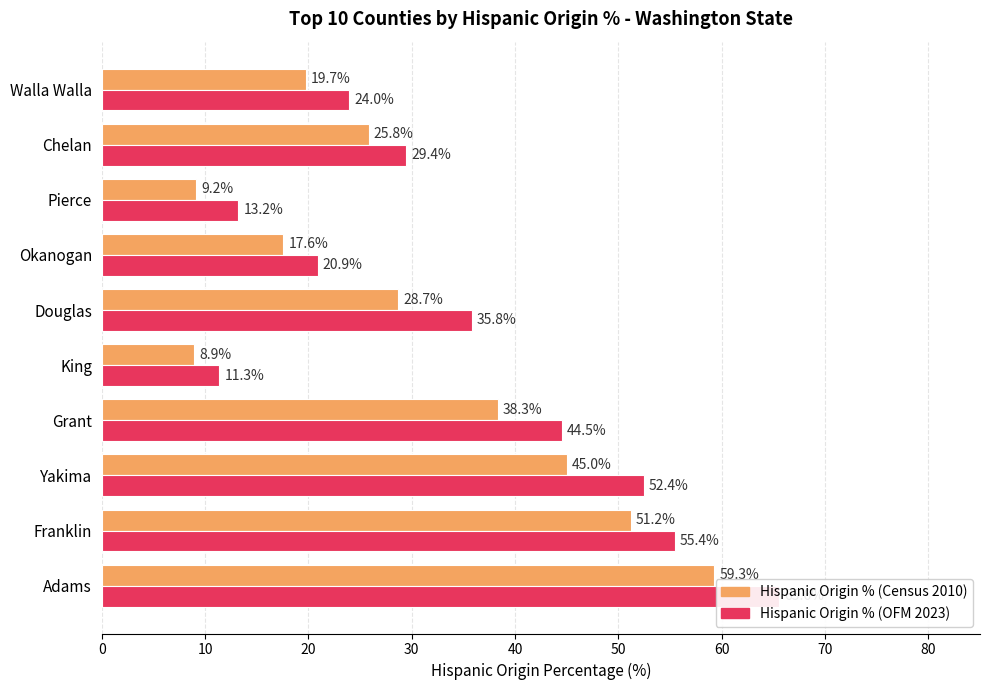

What is the value of the Hispanic Origin % (OFM 2023) bar at the 10th from the left?

24.0